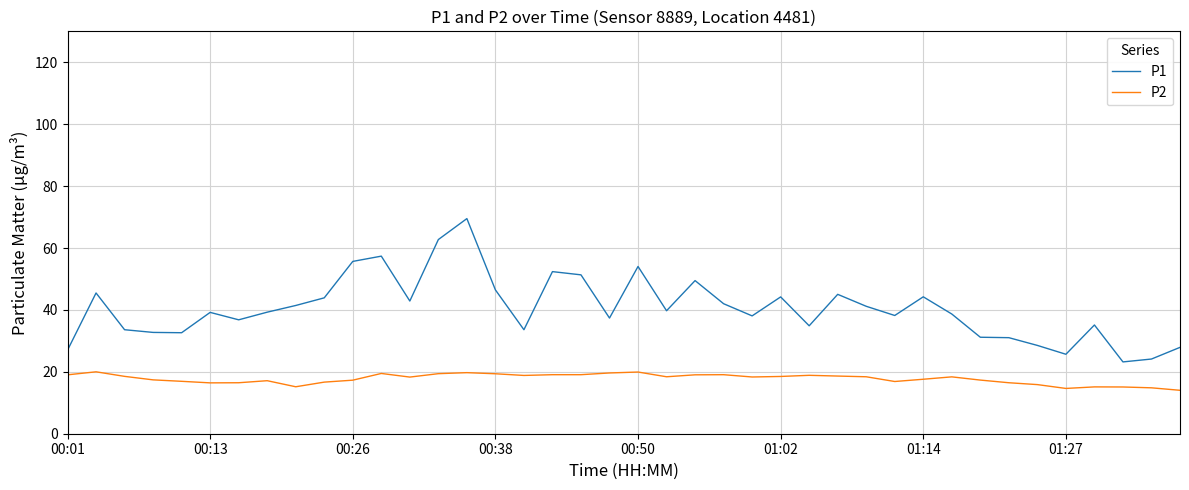

List the series in order of their overall mean, highest first.

P1, P2